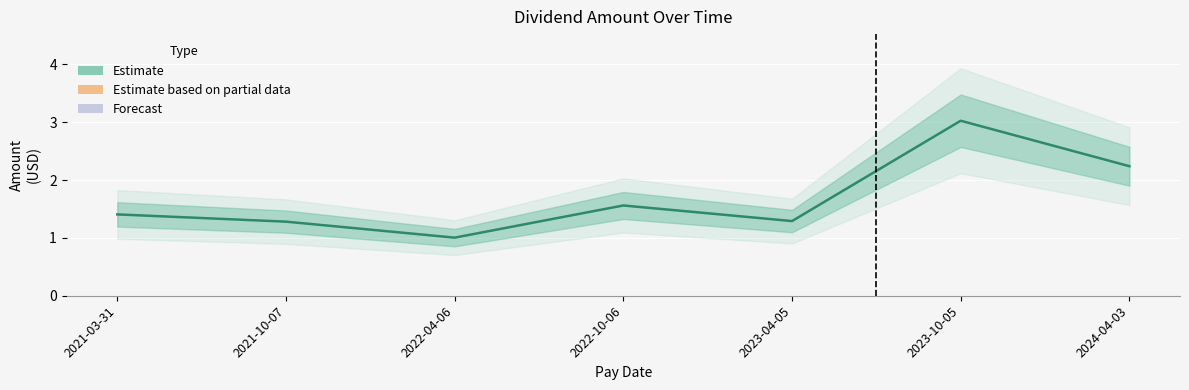

List the labels in order of value, smallest first.

2022-04-06, 2021-10-07, 2023-04-05, 2021-03-31, 2022-10-06, 2024-04-03, 2023-10-05